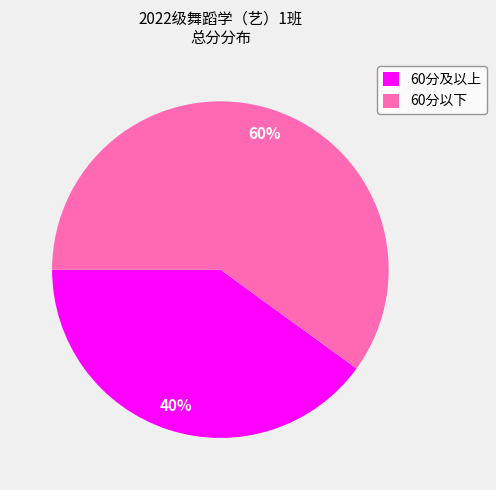

Approximately how many times larger is the value at 60分及以上 compared to 60分以下?

0.7